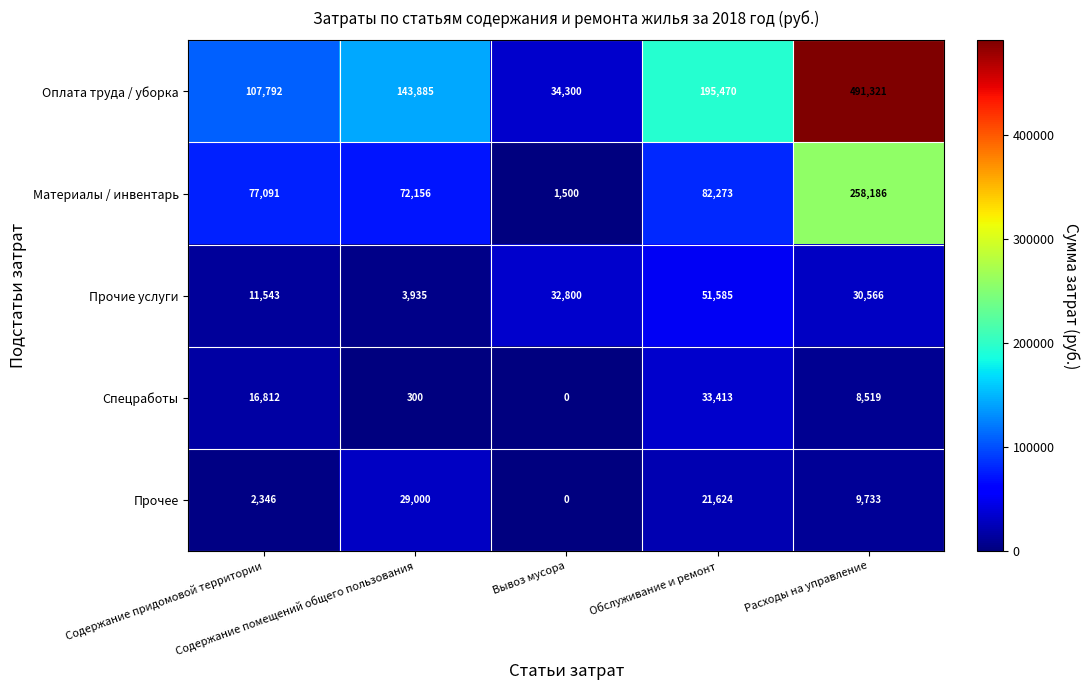

What is the highest value of the Материалы / инвентарь series?

258186